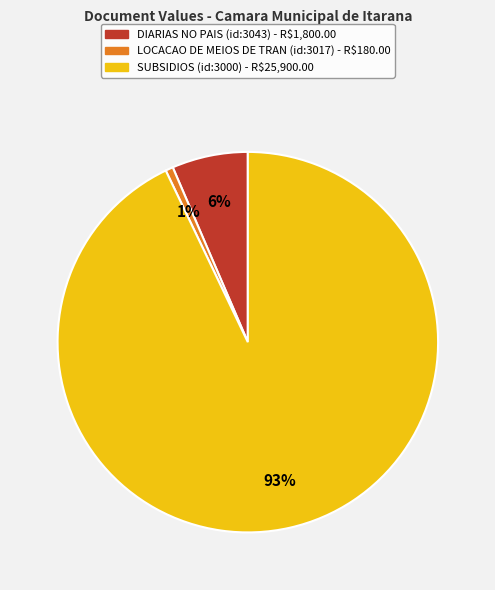

Is there any slice that represents more than half of the pie?

Yes